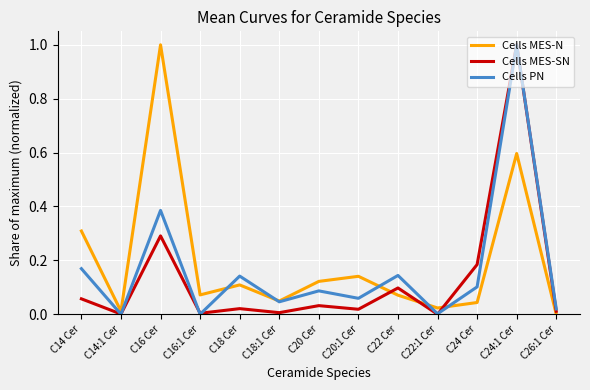

True or false: Cells MES-SN has more than 1 interior local peaks.

True